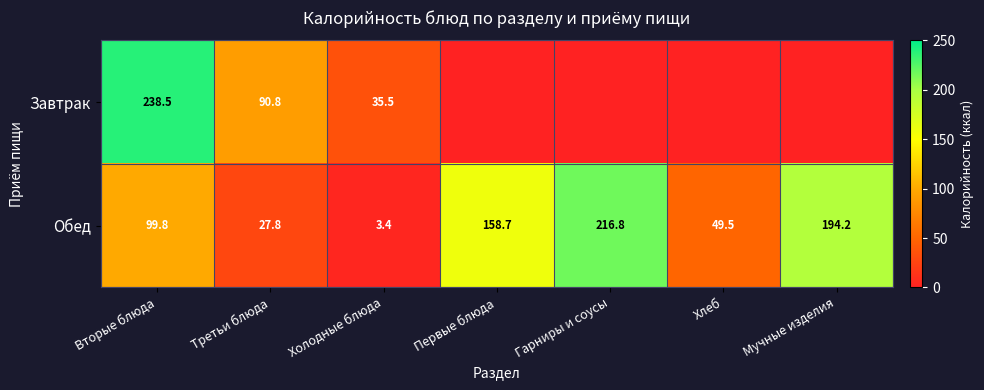

What is the spread (max minus min) of values at Холодные блюда?

32.1